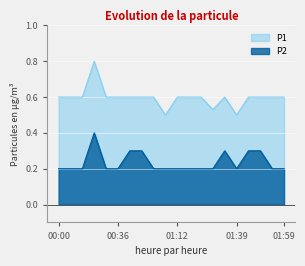

How many series are shown in this chart?

2